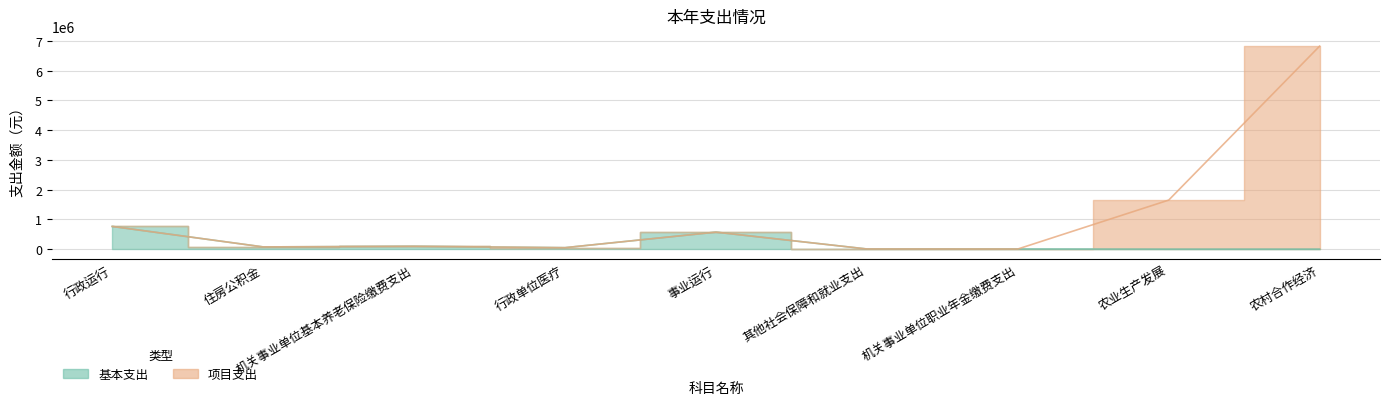

Which series has the largest total across all categories?

项目支出